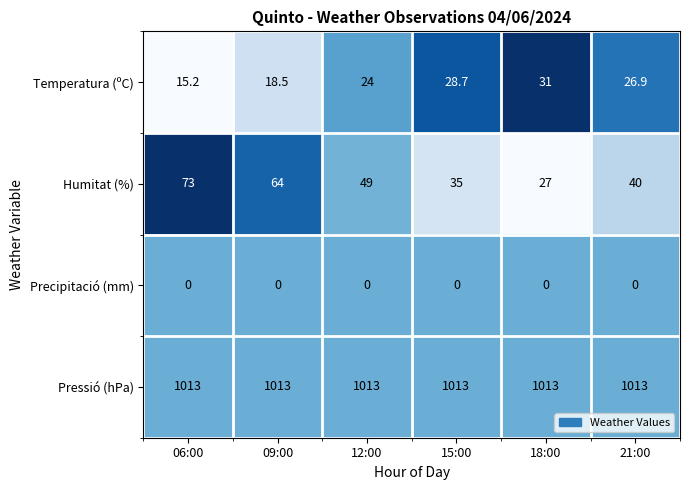

Reading right to left, extract all data points from this chart.

Temperatura (ºC): 21:00=26.9	18:00=31.0	15:00=28.7	12:00=24.0	09:00=18.5	06:00=15.2
Humitat (%): 21:00=40.0	18:00=27.0	15:00=35.0	12:00=49.0	09:00=64.0	06:00=73.0
Precipitació (mm): 21:00=0.0	18:00=0.0	15:00=0.0	12:00=0.0	09:00=0.0	06:00=0.0
Pressió (hPa): 21:00=1013.0	18:00=1013.0	15:00=1013.0	12:00=1013.0	09:00=1013.0	06:00=1013.0